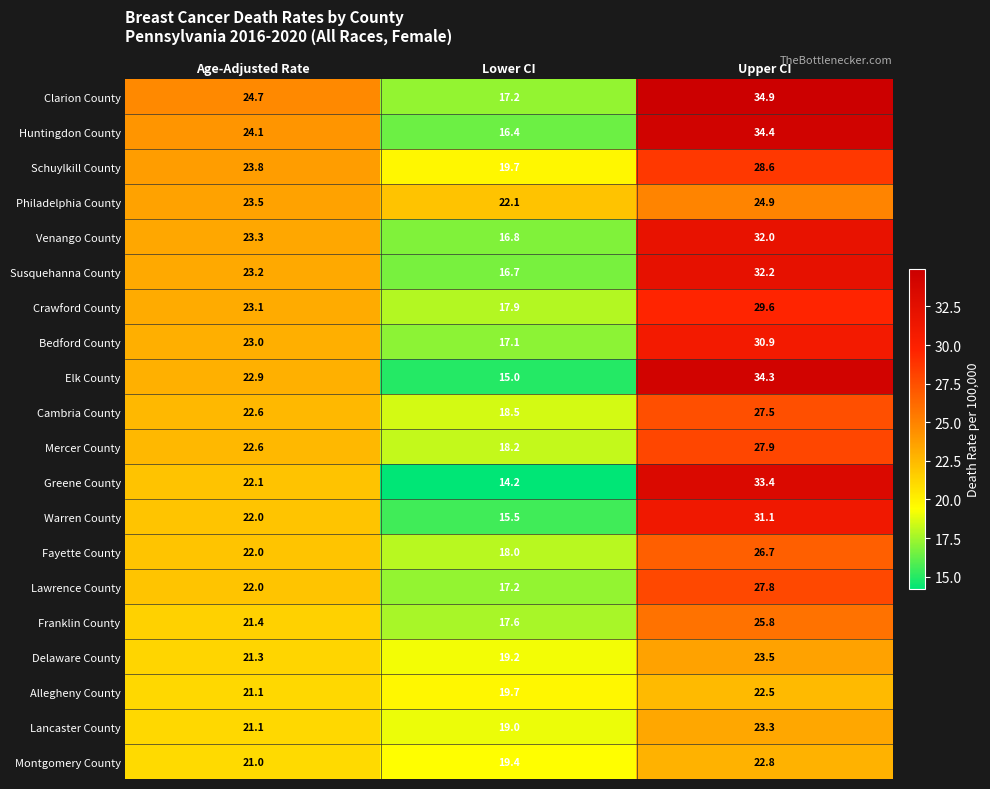

What is the average value of the Clarion County series?

25.6